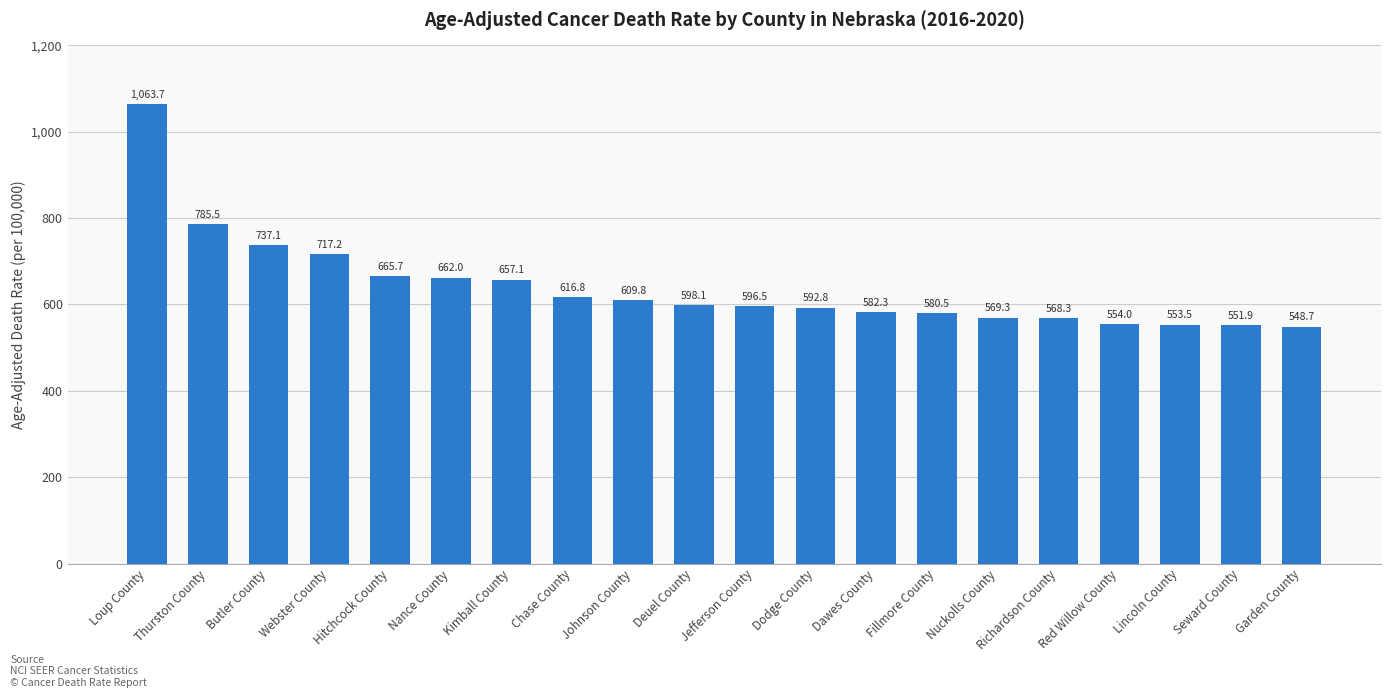

What is the label of the 19th bar from the left?

Seward County